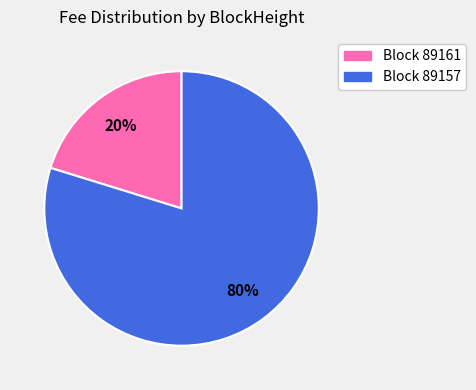

To the nearest percent, what is the difference between the largest and smallest slice percentages?

60%